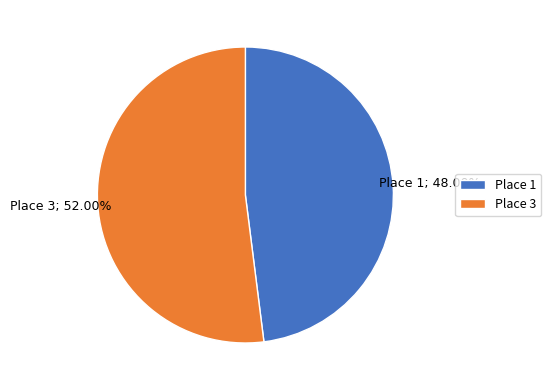

To the nearest percent, what percentage of the pie is Place 1?

48%